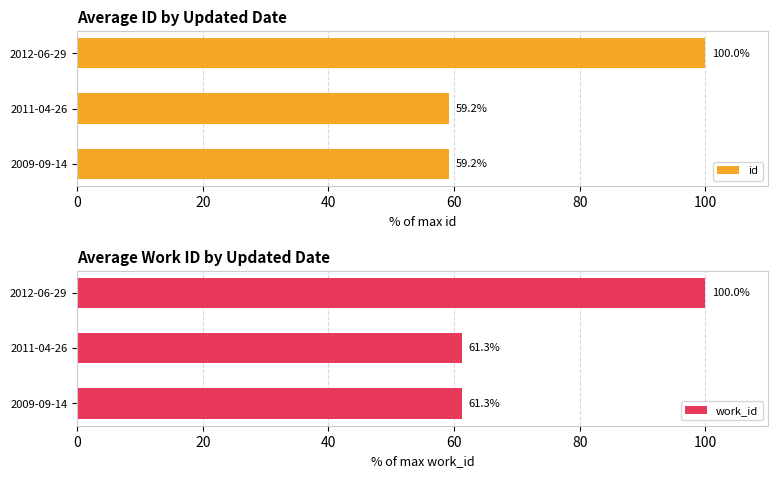

What is the difference between the id values at 2009-09-14 and 2012-06-29?

40.8